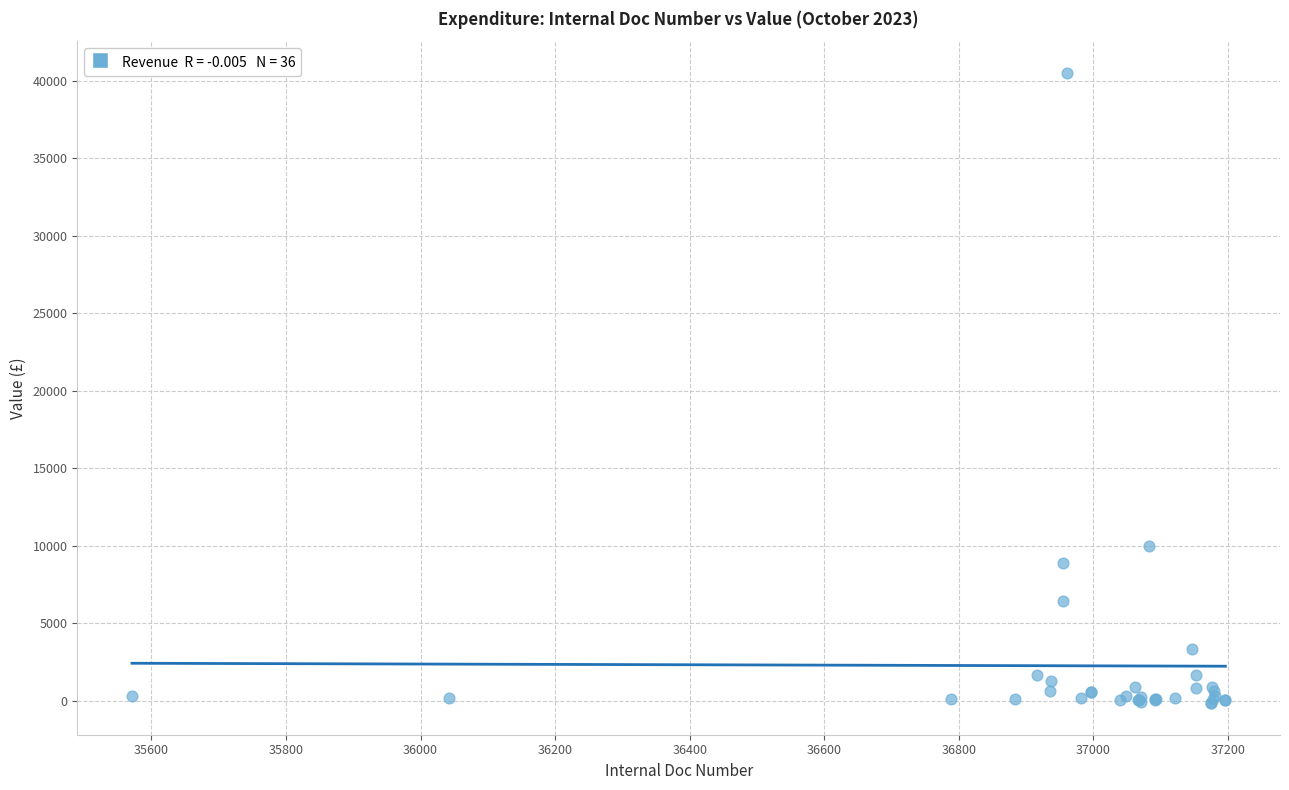

What Y value in the scatter plot is closest to 20177?

9955.7